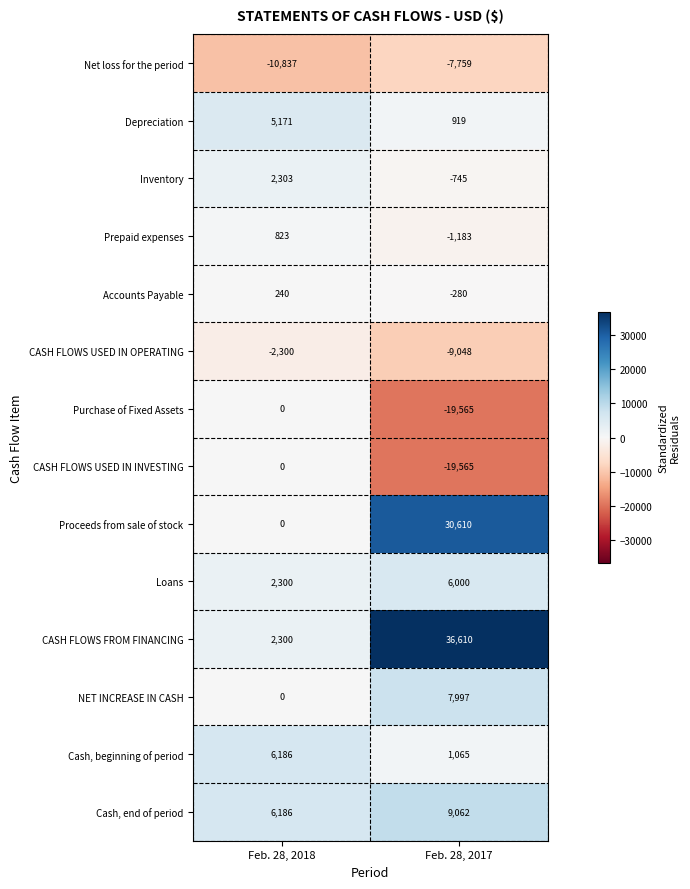

Reading left to right, transcribe all the data shown in this chart.

Net loss for the period: -10837	-7759
Depreciation: 5171	919
Inventory: 2303	-745
Prepaid expenses: 823	-1183
Accounts Payable: 240	-280
CASH FLOWS USED IN OPERATING: -2300	-9048
Purchase of Fixed Assets: 0	-19565
CASH FLOWS USED IN INVESTING: 0	-19565
Proceeds from sale of stock: 0	30610
Loans: 2300	6000
CASH FLOWS FROM FINANCING: 2300	36610
NET INCREASE IN CASH: 0	7997
Cash, beginning of period: 6186	1065
Cash, end of period: 6186	9062